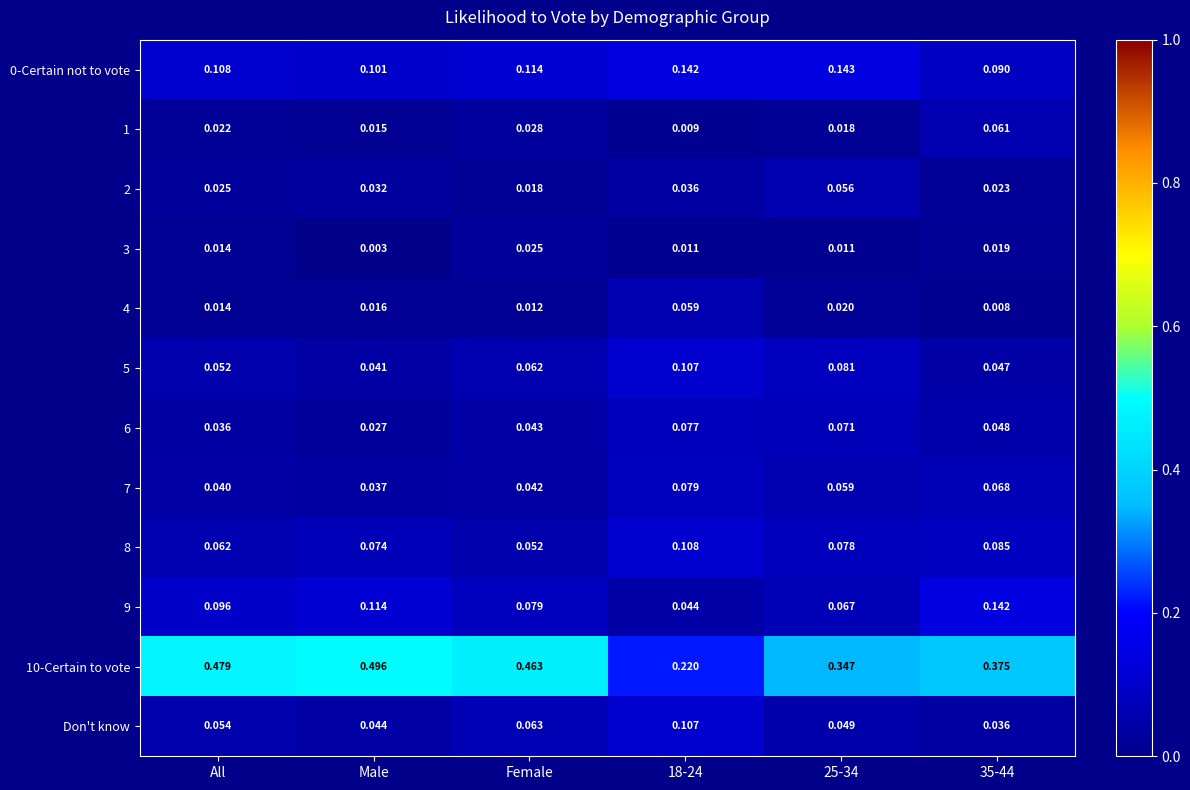

At which label is 8 closest to 0?

Female